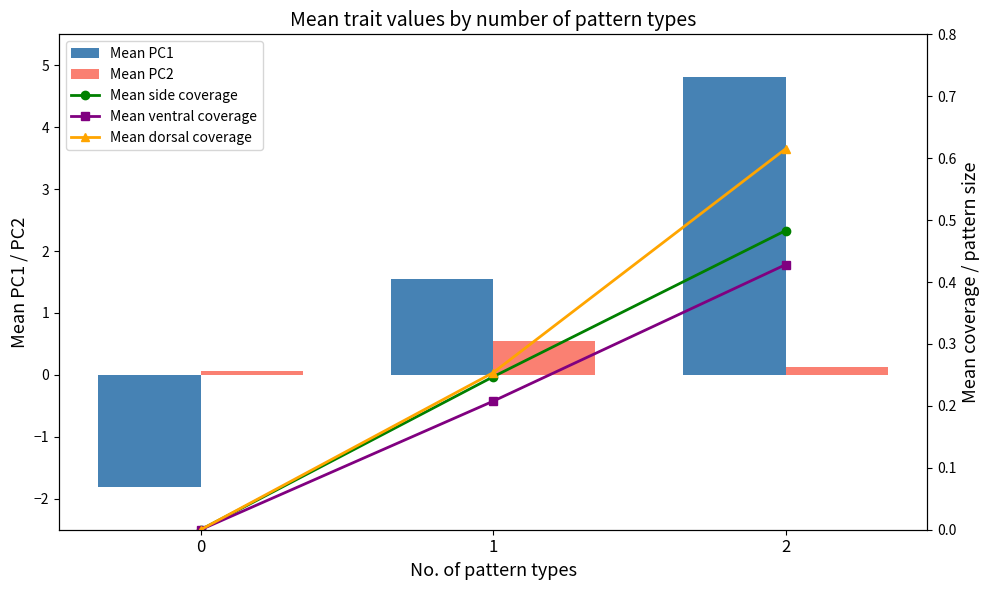

True or false: Mean side coverage has a value of 0.4 at 1.

False